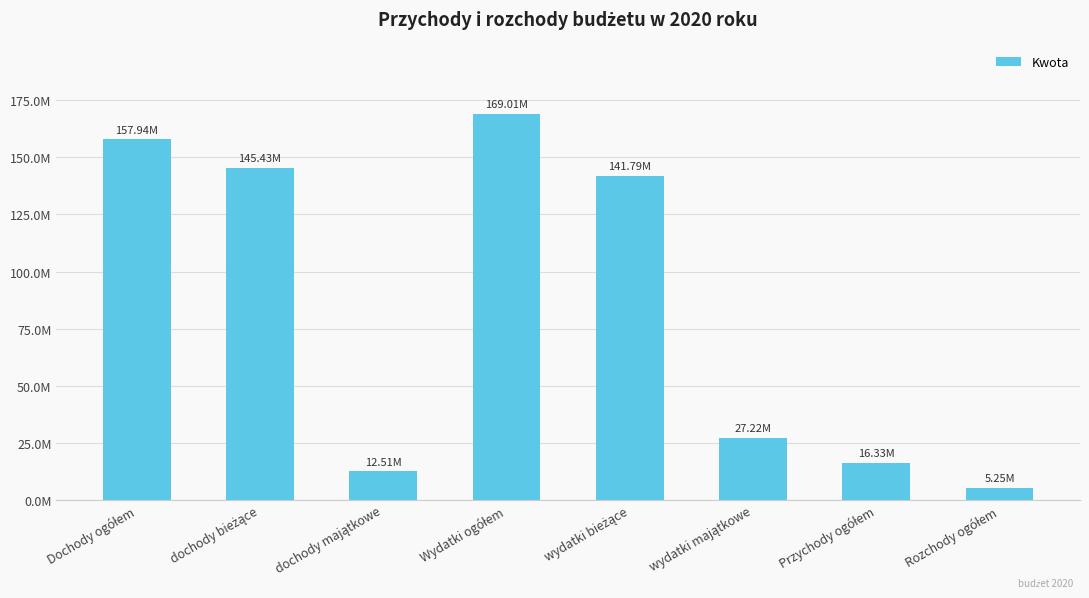

Are the bars horizontal?

No